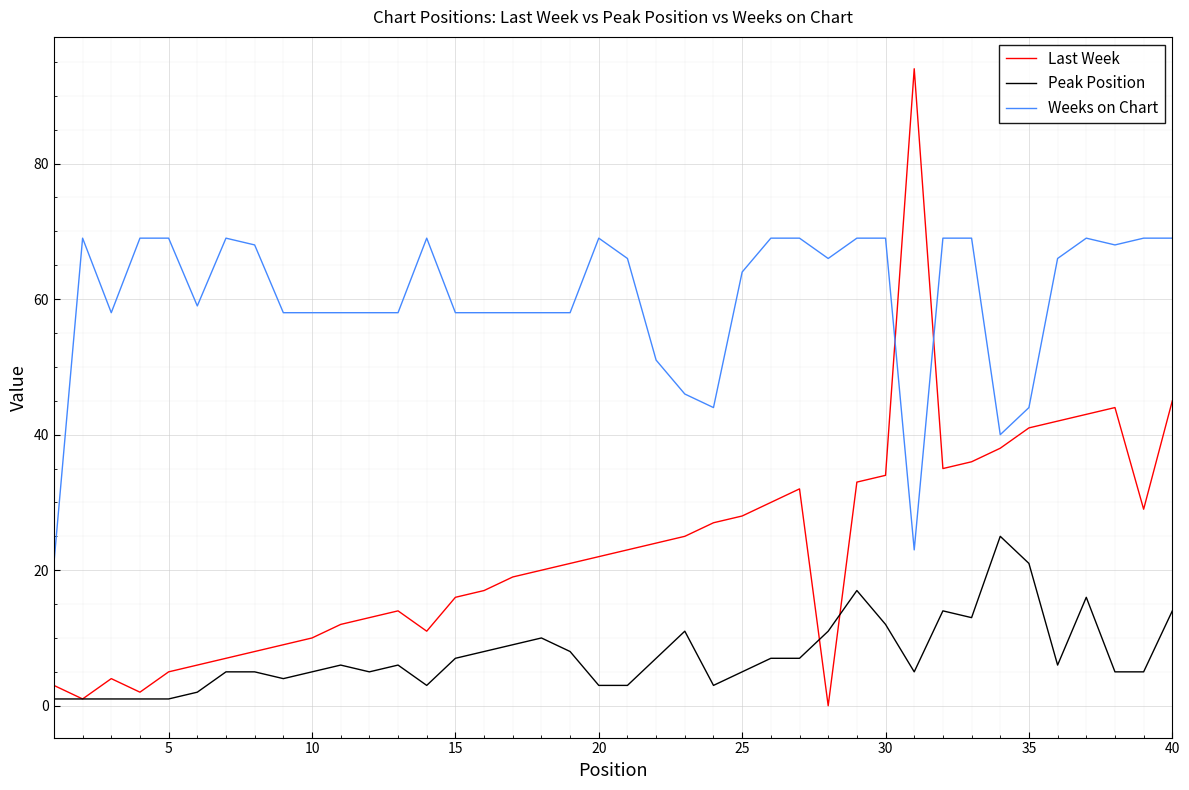

True or false: Weeks on Chart and Peak Position cross at least once.

False